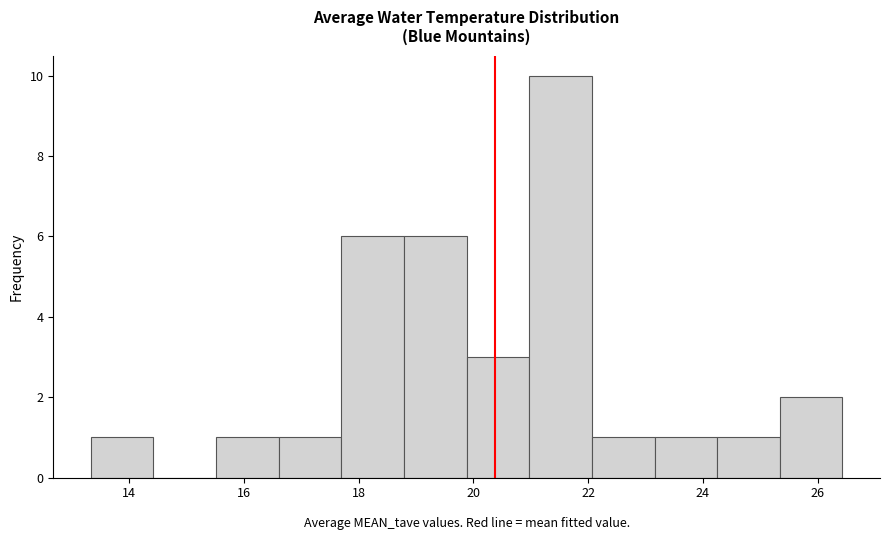

Which range on the x-axis has the tallest bar?

21.0 to 22.0